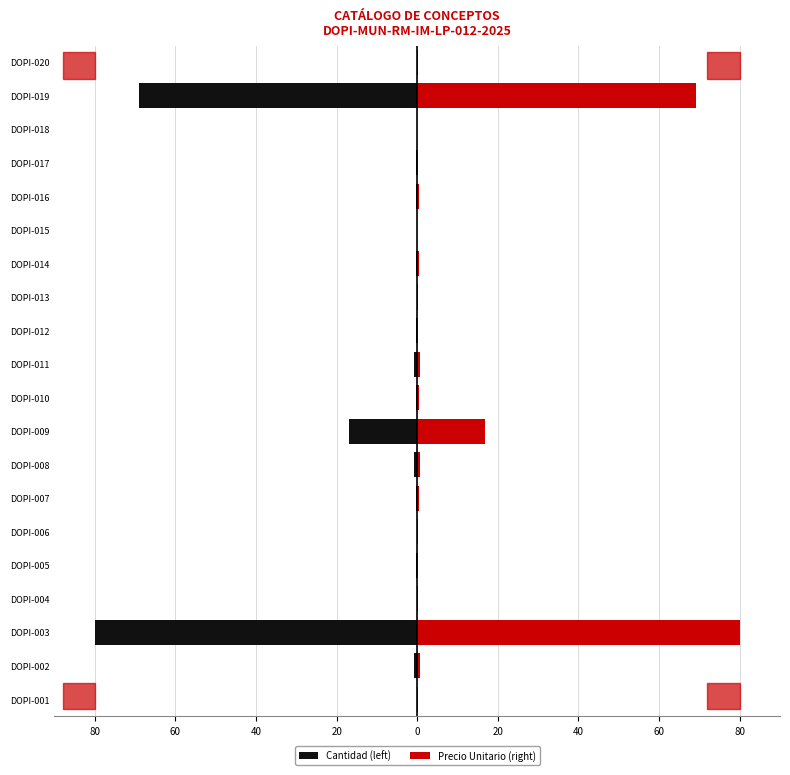

Which series changed the most between DOPI-004 and DOPI-020?

Cantidad (left)